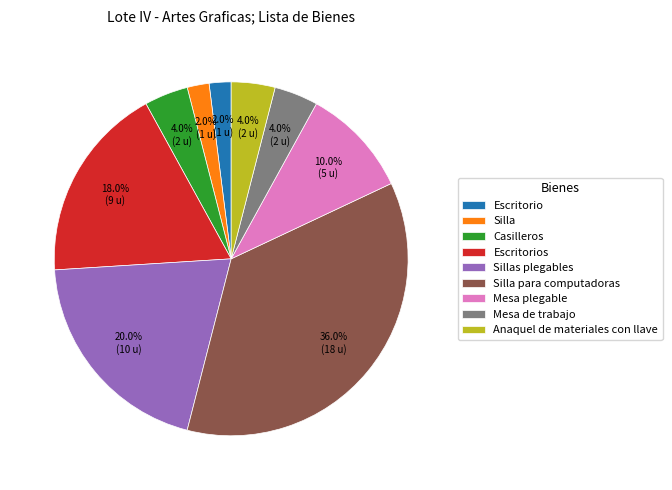

To the nearest percent, what portion does Escritorios represent?

18%